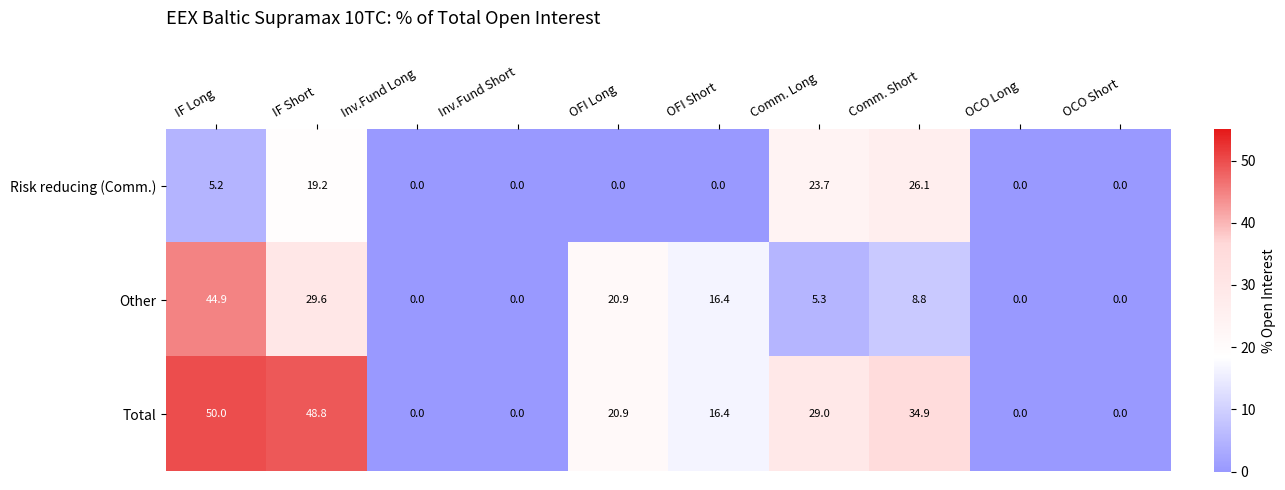

The value of Other at IF Long is 14.1. True or false?

False